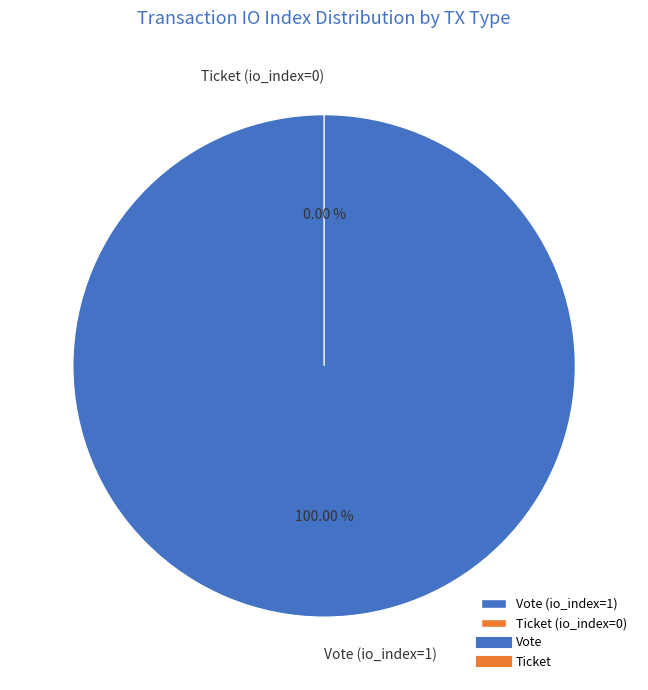

What percentage is the Vote (io_index=1) slice, to the nearest percent?

100%